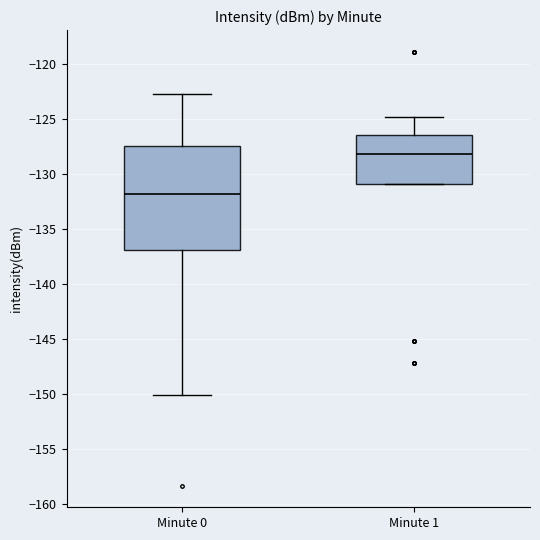

Reading left to right, transcribe this box plot: for each box, give where its median line is, the range the box spans, and where its two whiskers end, as read against the y-axis. The values are not printed on the chart, so give them approximately, as read against the axis.

Minute 0: median -132.0, box -137.0 to -127.5, whiskers -150.0 to -123.0
Minute 1: median -128.0, box -131.0 to -126.5, whiskers -131.0 to -125.0